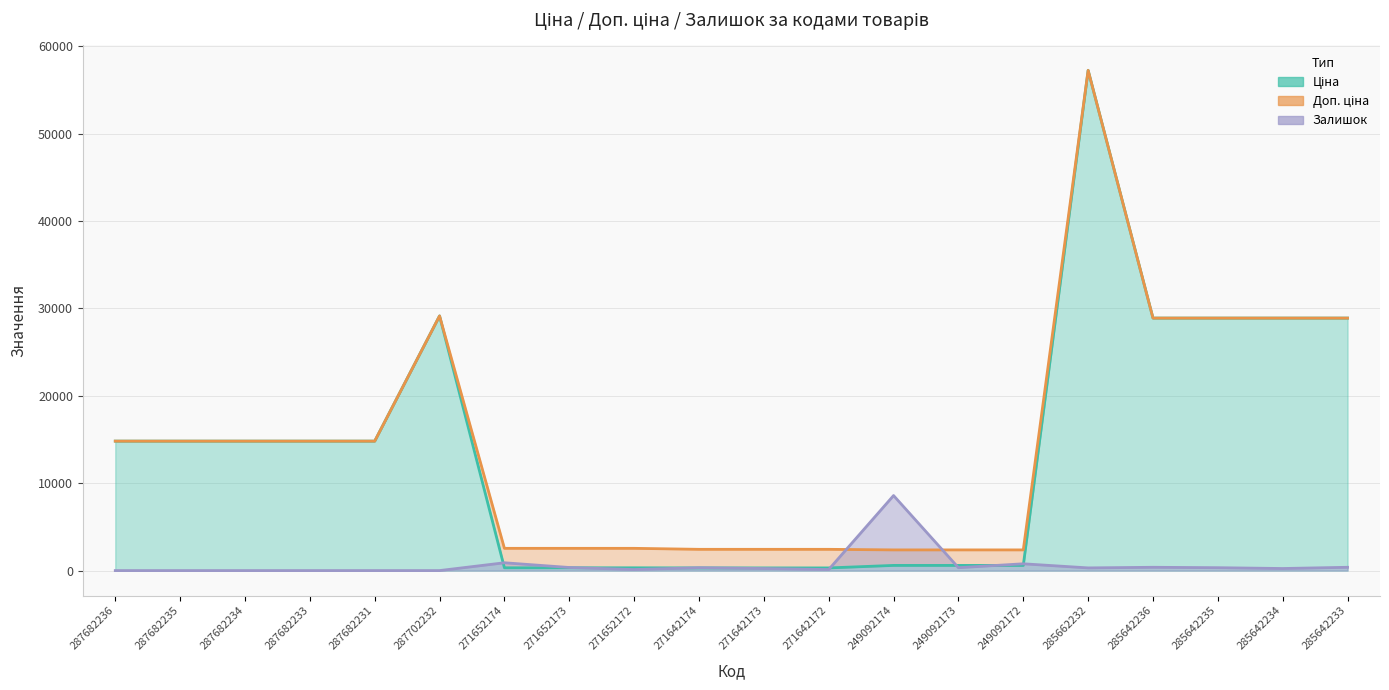

What is the value of the Доп. ціна point at the 7th from the left?

2546.4